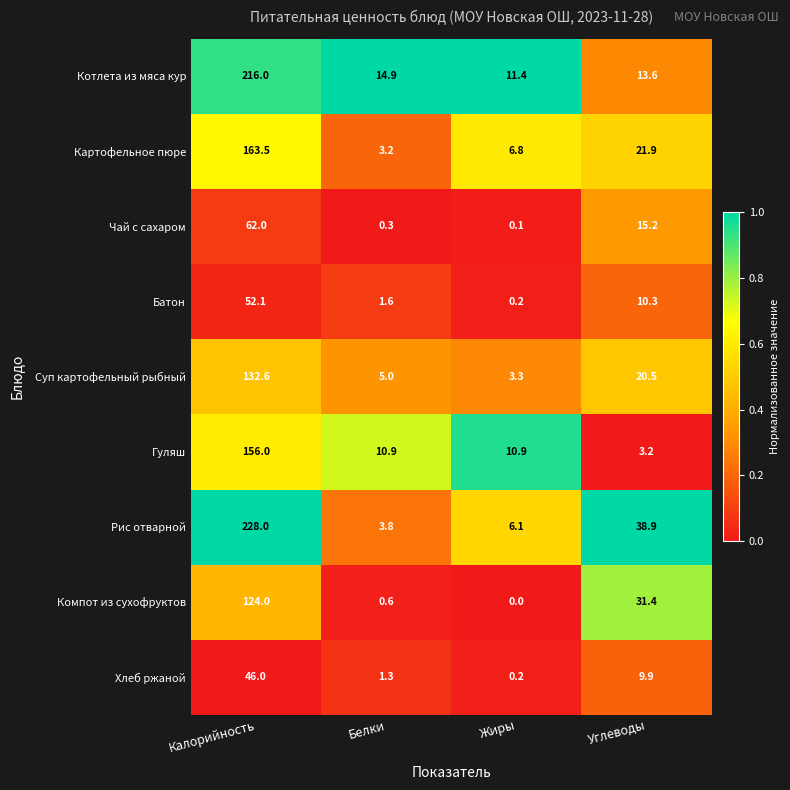

True or false: Суп картофельный рыбный has a value of 1.3 at Жиры.

False